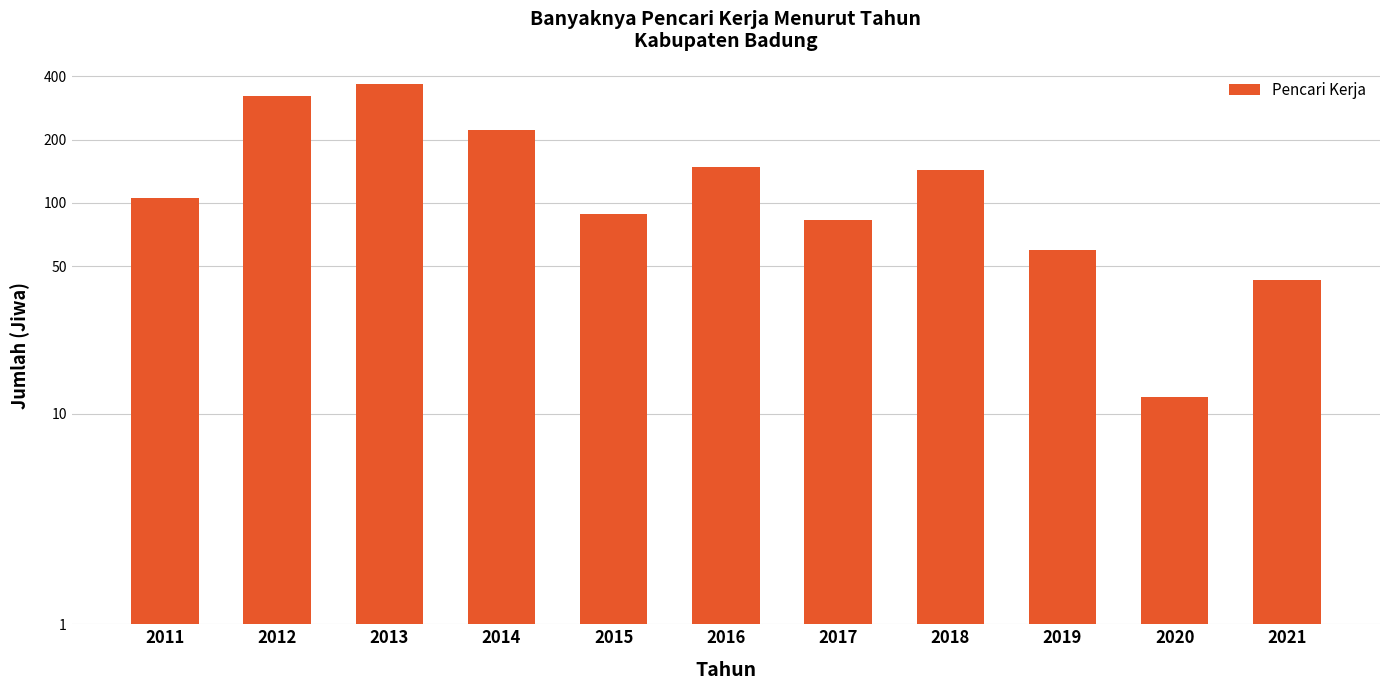

Is it true that the value at 2020 is 12?

True